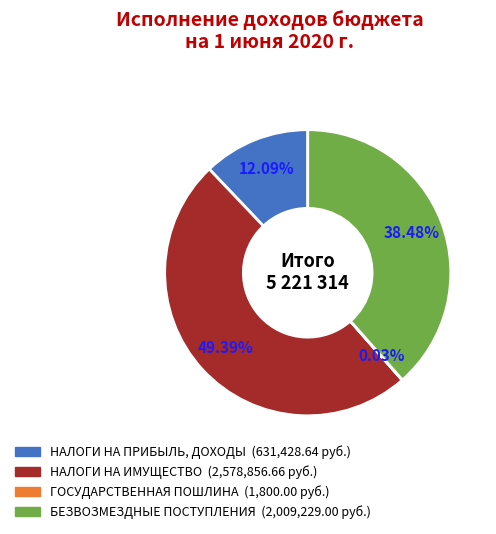

What is the ratio of the value at НАЛОГИ НА ПРИБЫЛЬ, ДОХОДЫ to the value at НАЛОГИ НА ИМУЩЕСТВО?

0.2